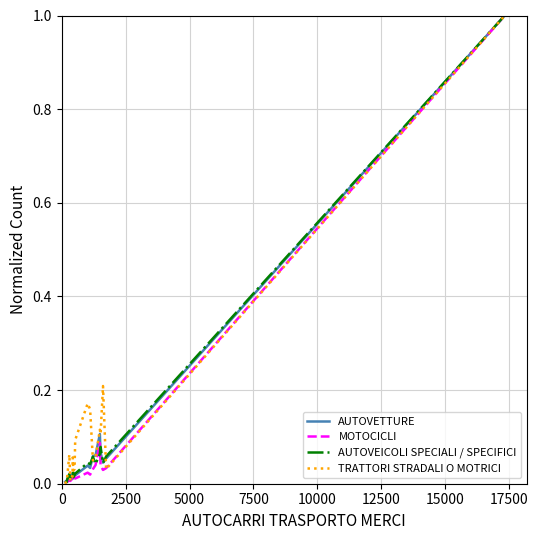

What is the maximum value shown in the chart?

1.0